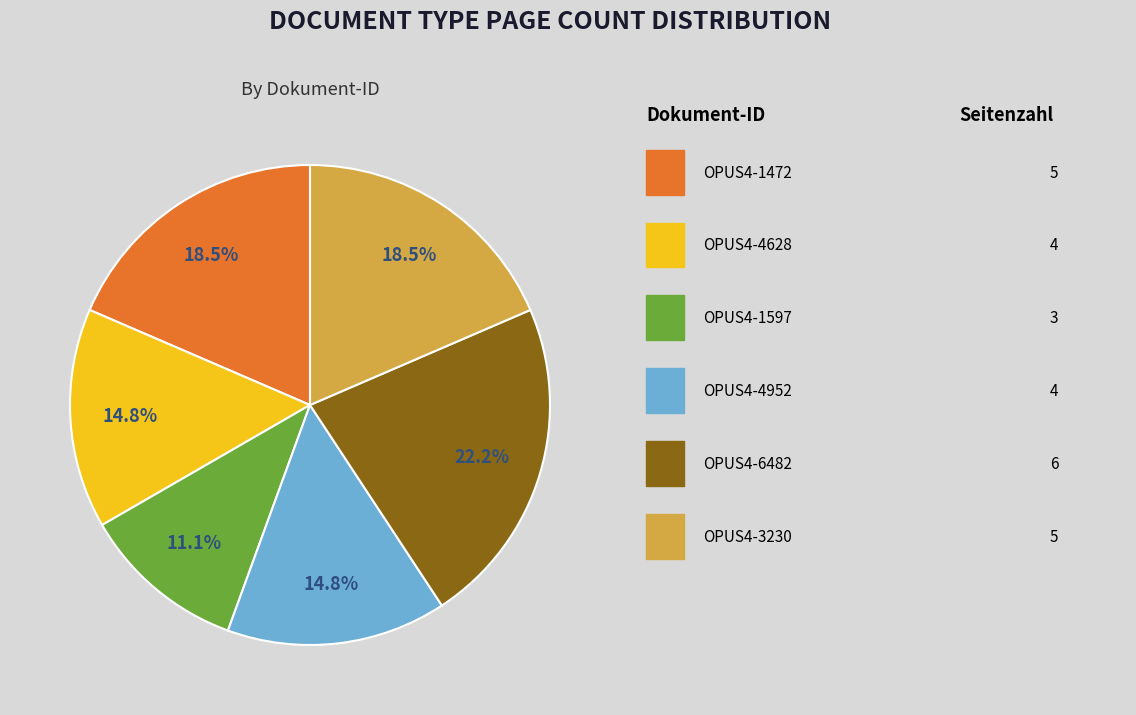

Is there any slice that represents more than half of the pie?

No